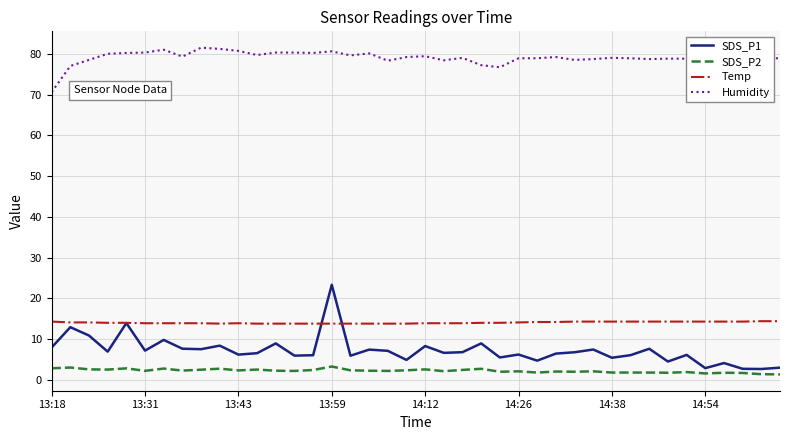

What is the sum of all Humidity values?

3161.7